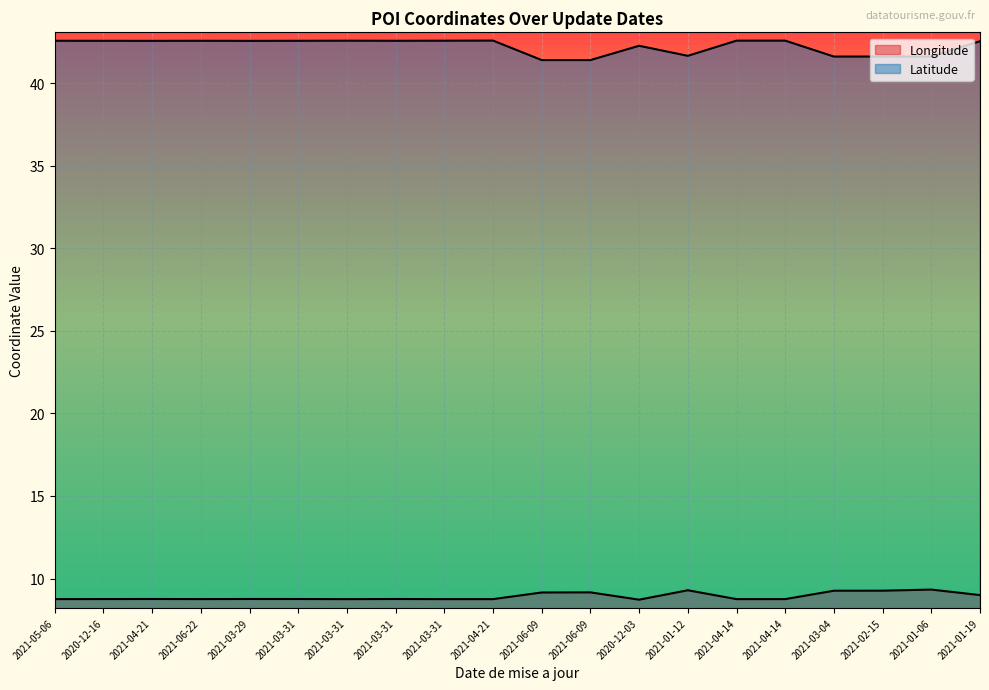

Is it true that Longitude equals 9.2 at 2021-06-09?

True